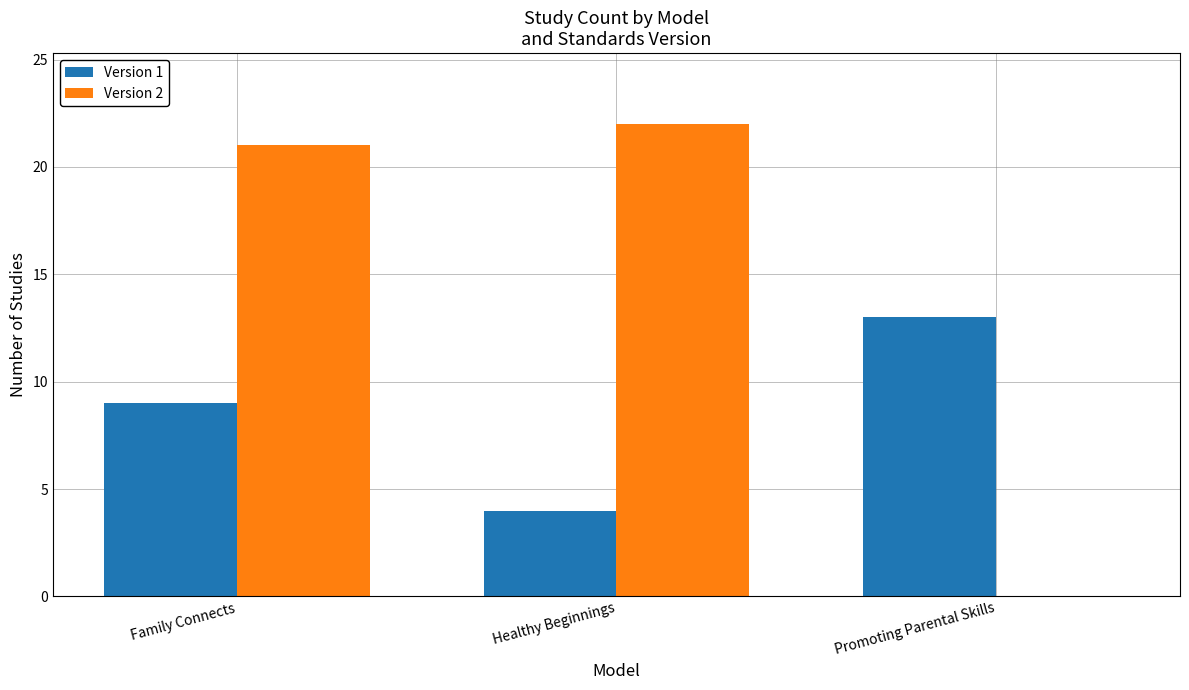

What is the average value of the Version 1 series?

9